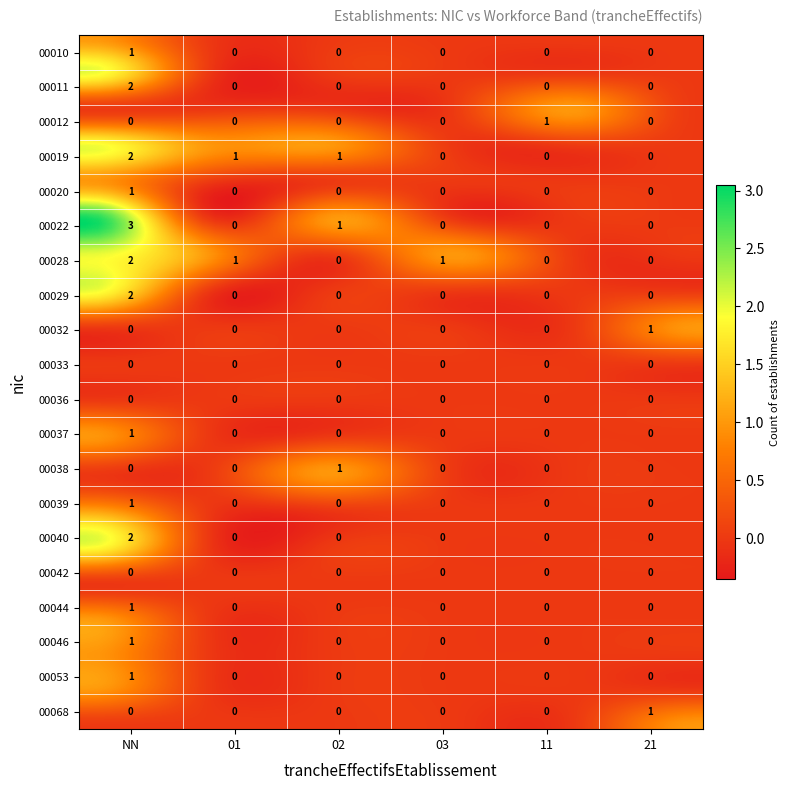

Which series has the largest total across all categories?

00019